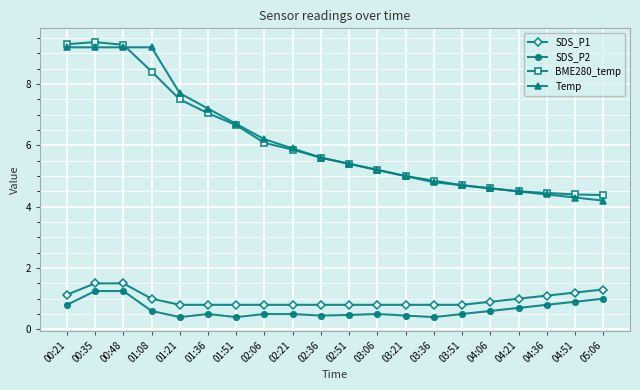

What is the difference between the highest and lowest values at 04:21?

3.8